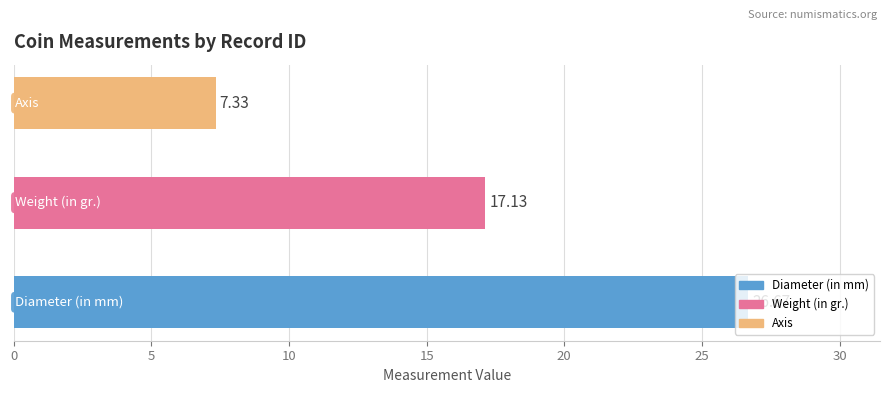

True or false: Weight (in gr.) has a value of 3.4 at 1944.100.31868.

False